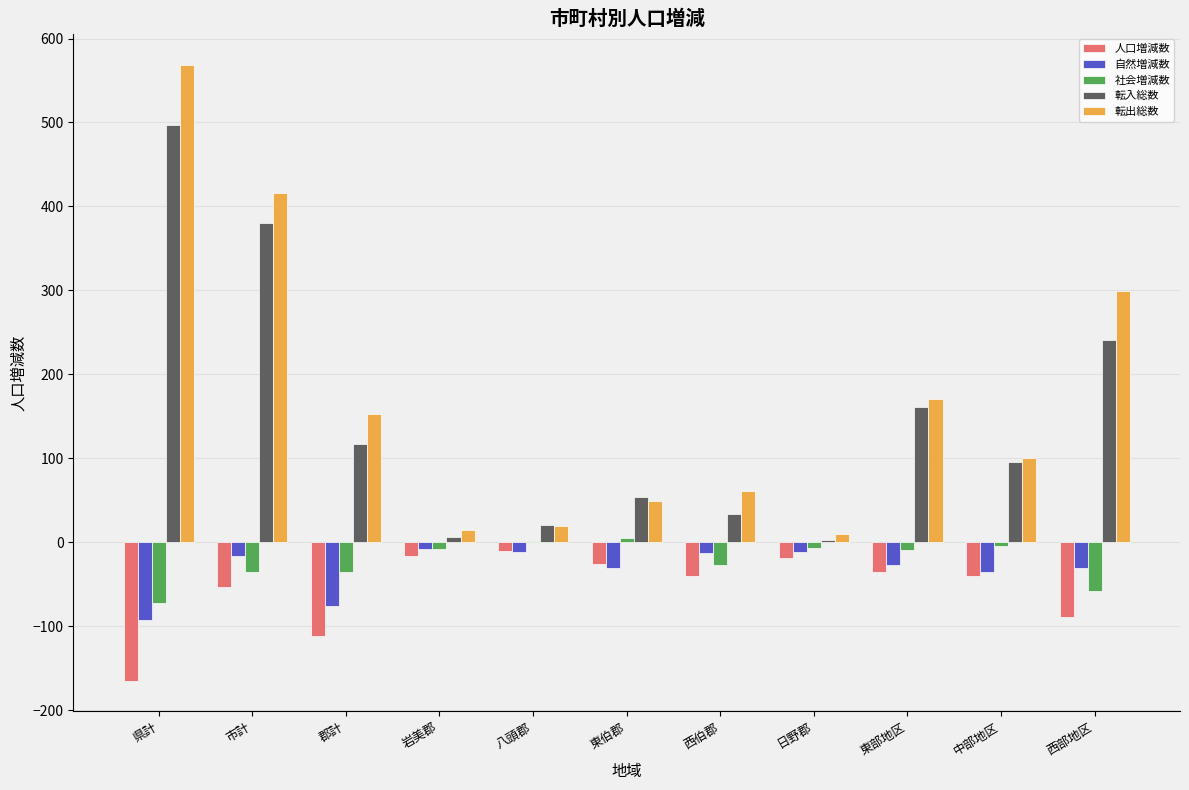

The value of 人口増減数 at 東部地区 is -36. True or false?

True